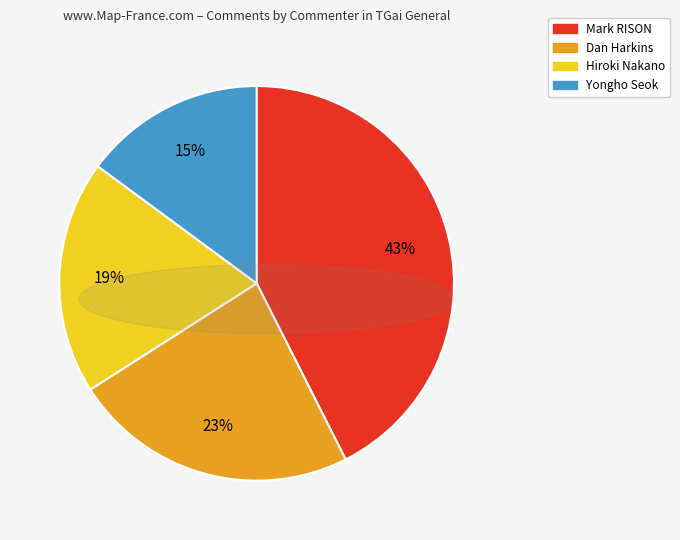

Combined, do Mark RISON and Dan Harkins account for over 50%?

Yes